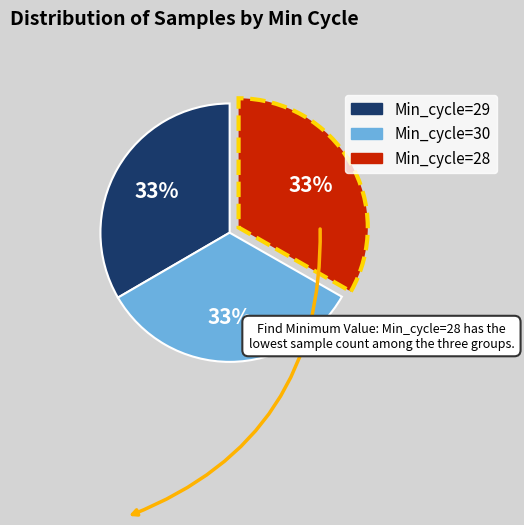

To the nearest percent, what percentage of the pie is Min_cycle=29?

33%